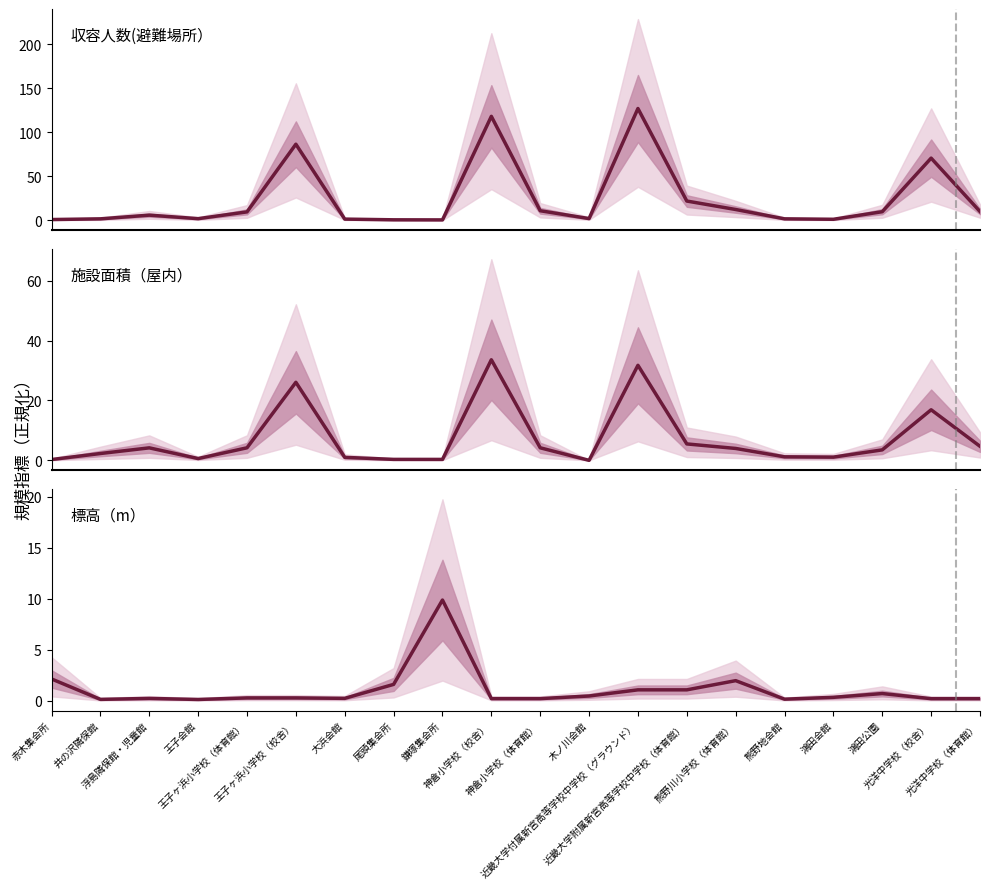

Is it true that 標高（m） equals 2.9 at 熊野川小学校（体育館）?

False